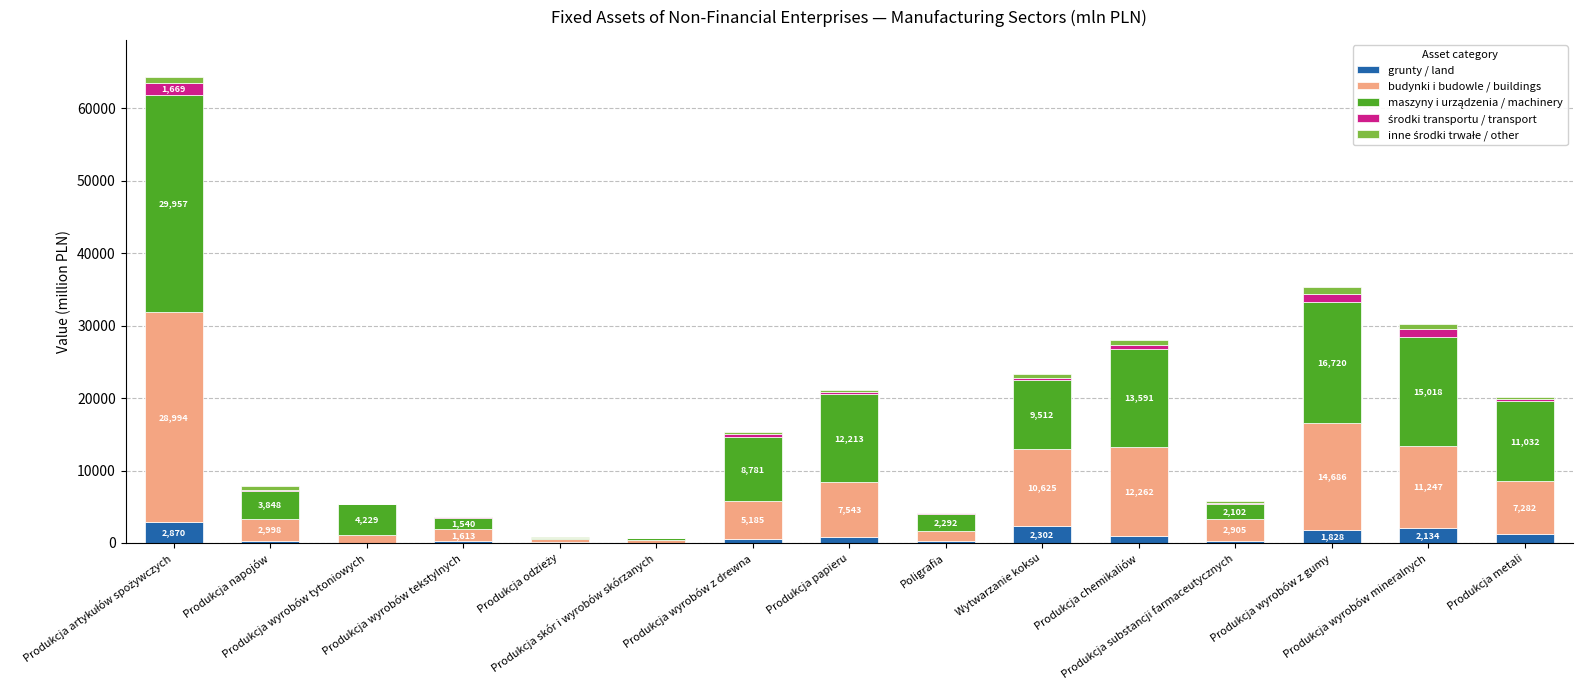

What is the highest value of the grunty / land series?

2869.7